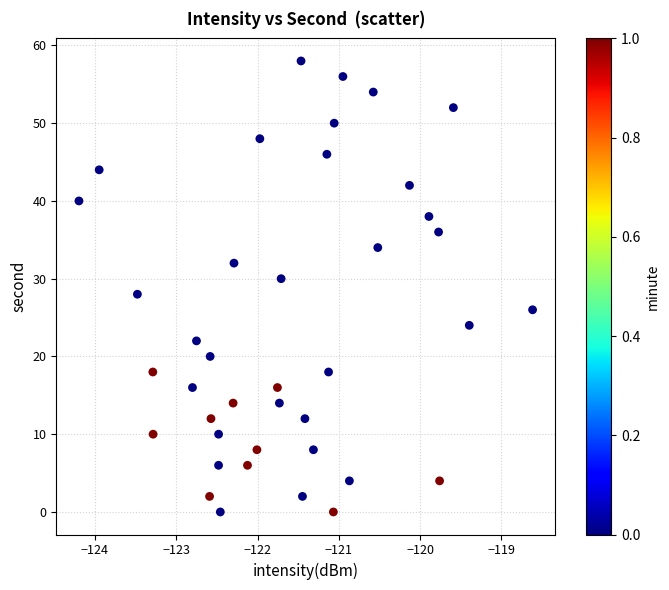

What is the range of Y values (max minus min)?

58